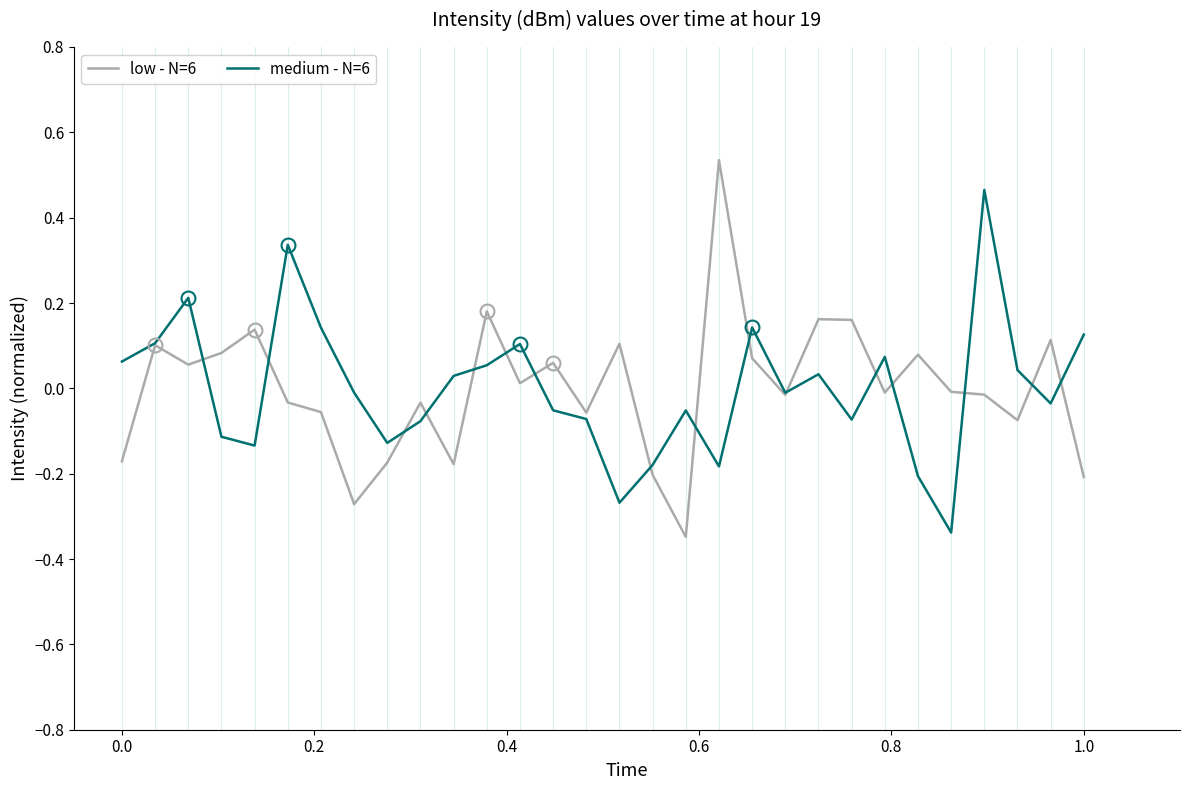

List the series in order of their peak value, lowest first.

medium - N=6, low - N=6